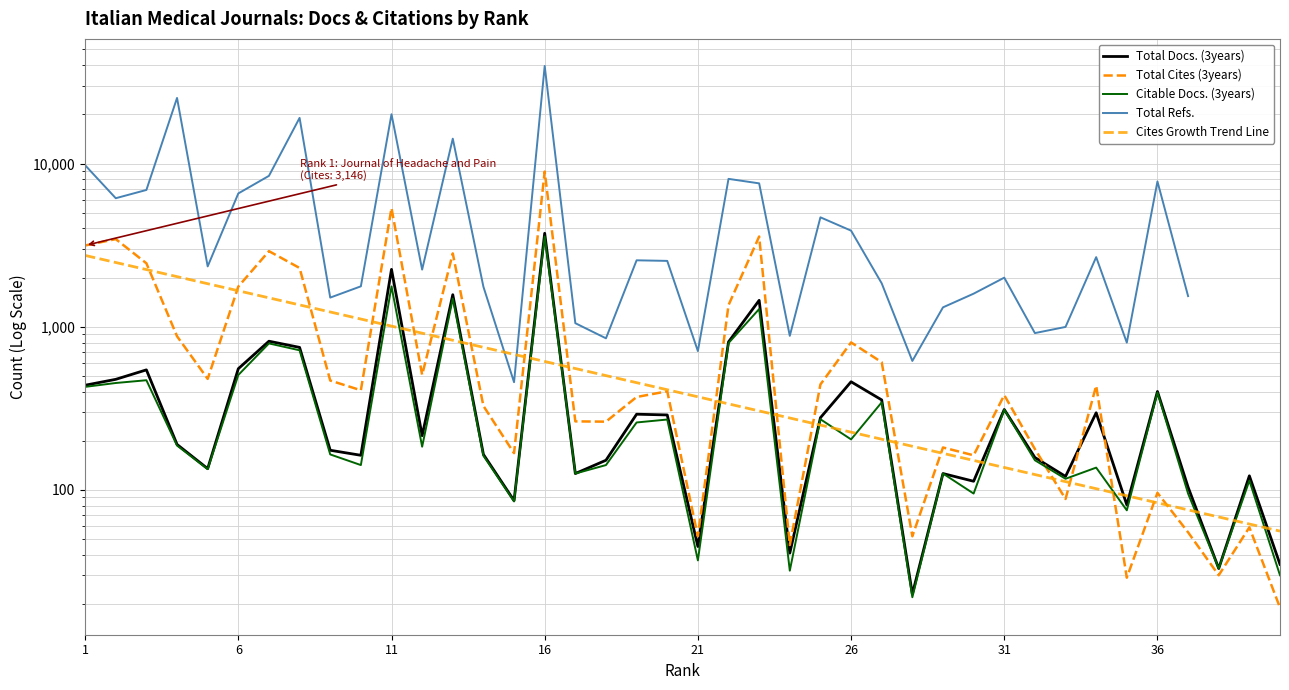

How many distinct data groups are displayed?

5